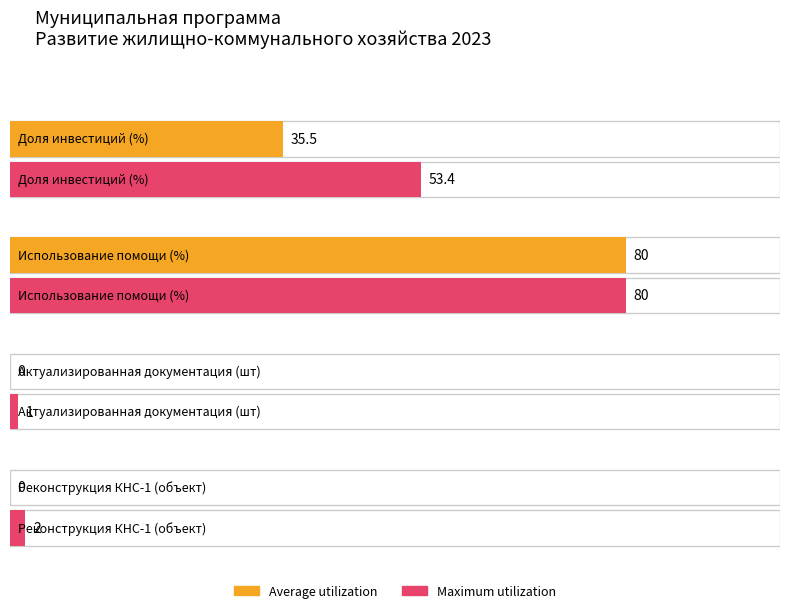

List the labels in order of Average utilization value, smallest first.

Актуализированная документация (шт), Реконструкция КНС-1 (объект), Доля инвестиций (%), Использование помощи (%)